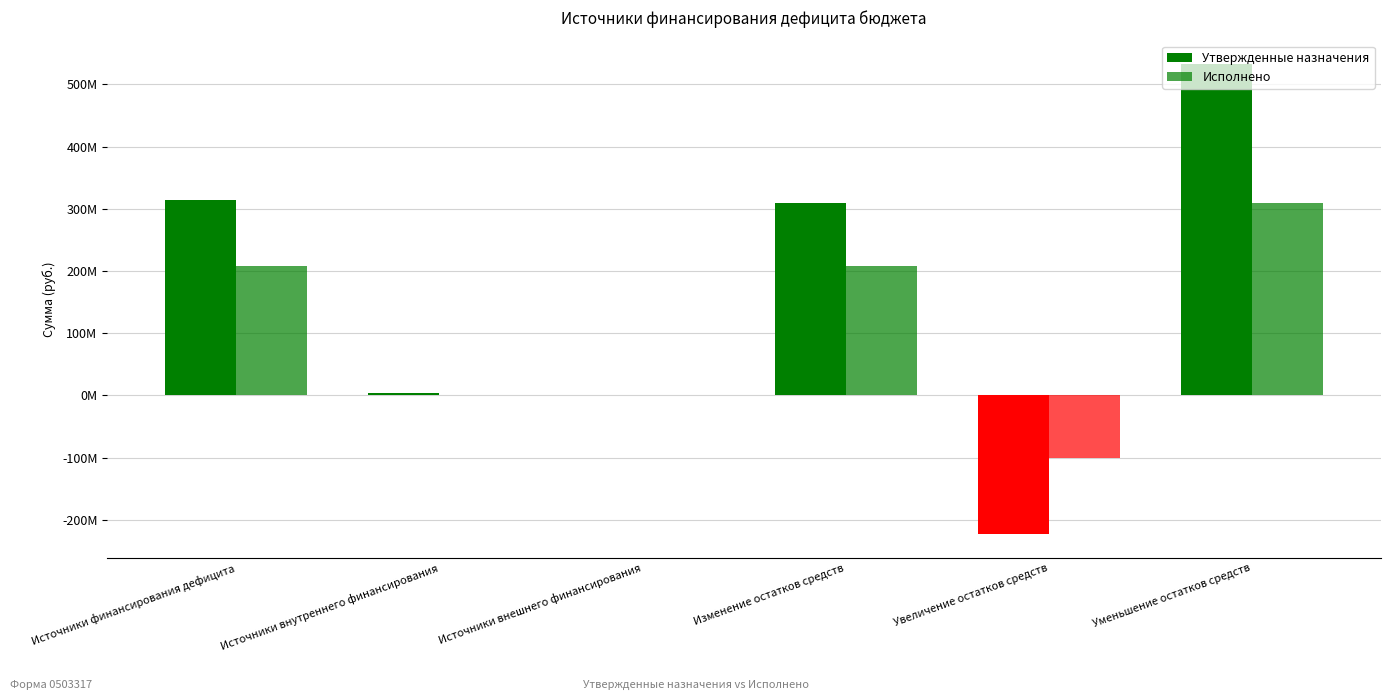

What position from the left is Источники внутреннего финансирования?

2